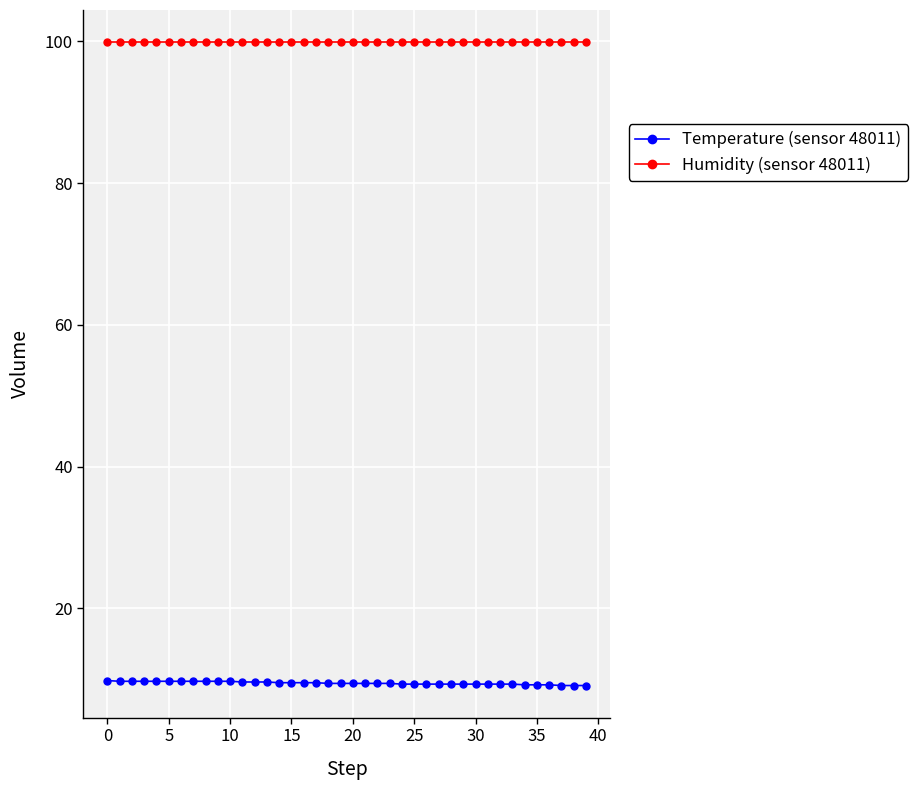

At how many categories does at least one series exceed 42?

40